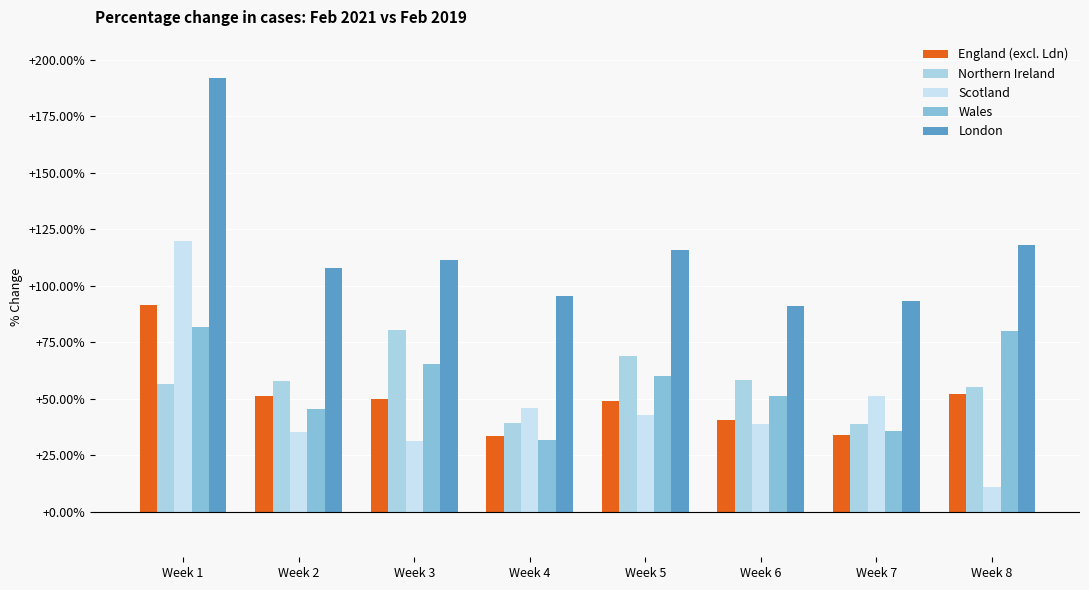

What is the average value of the England (excl. Ldn) series?

50.3